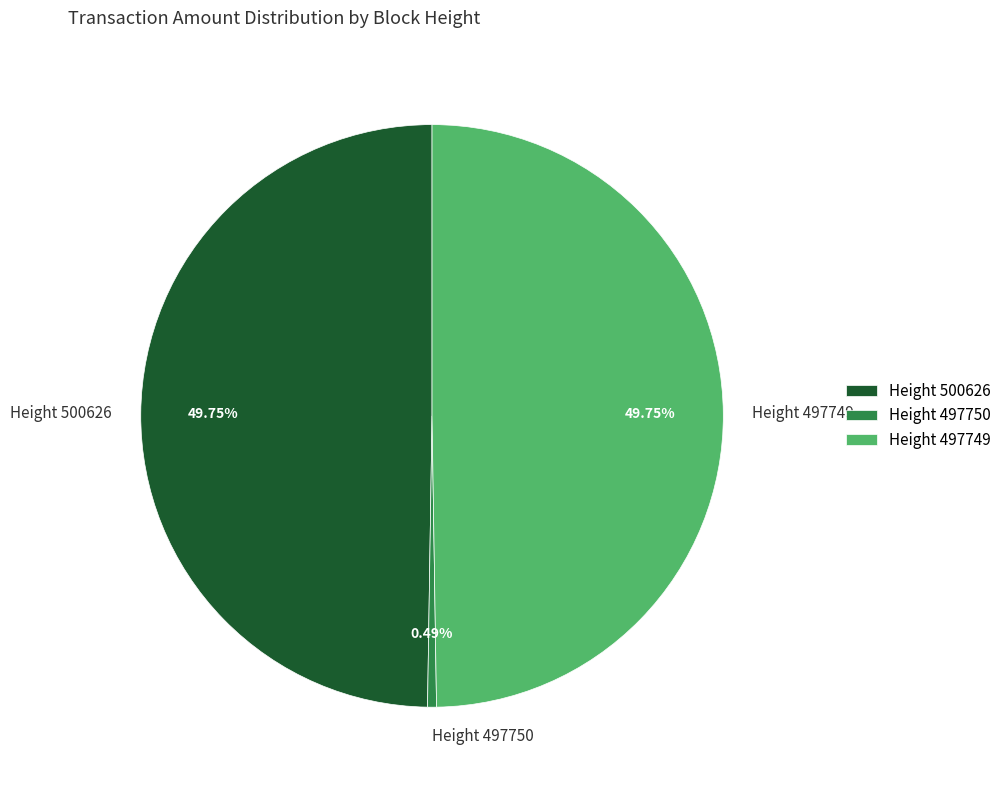

Combined, do Height 497749 and Height 497750 account for over 50%?

Yes